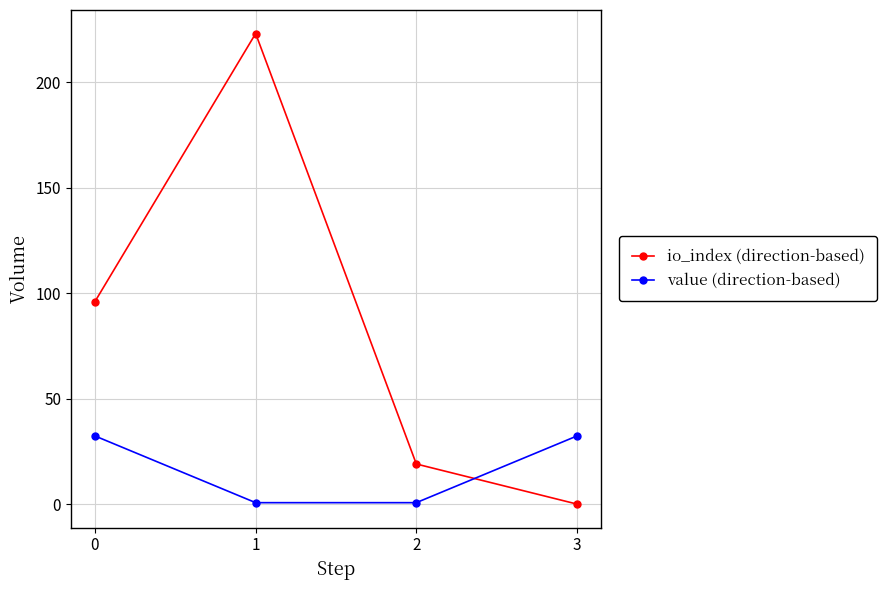

What is the value of the value (direction-based) point at the 2nd from the left?

0.7